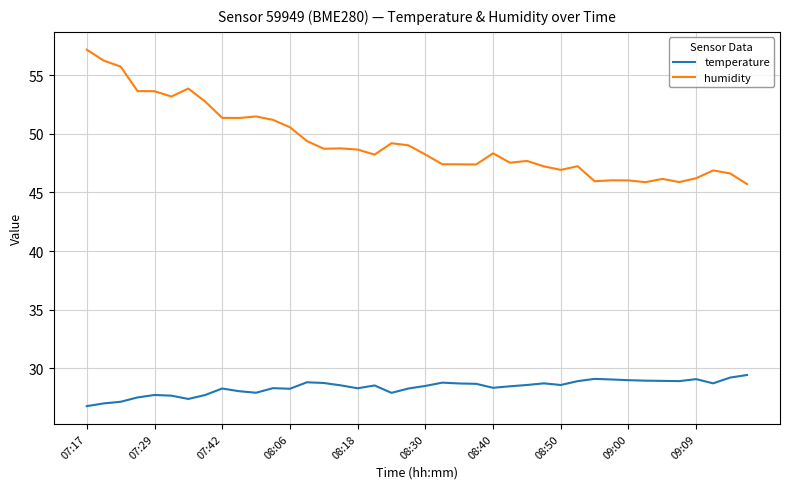

In humidity, how many points are higher than both neighbors (excluding endpoints)?

10